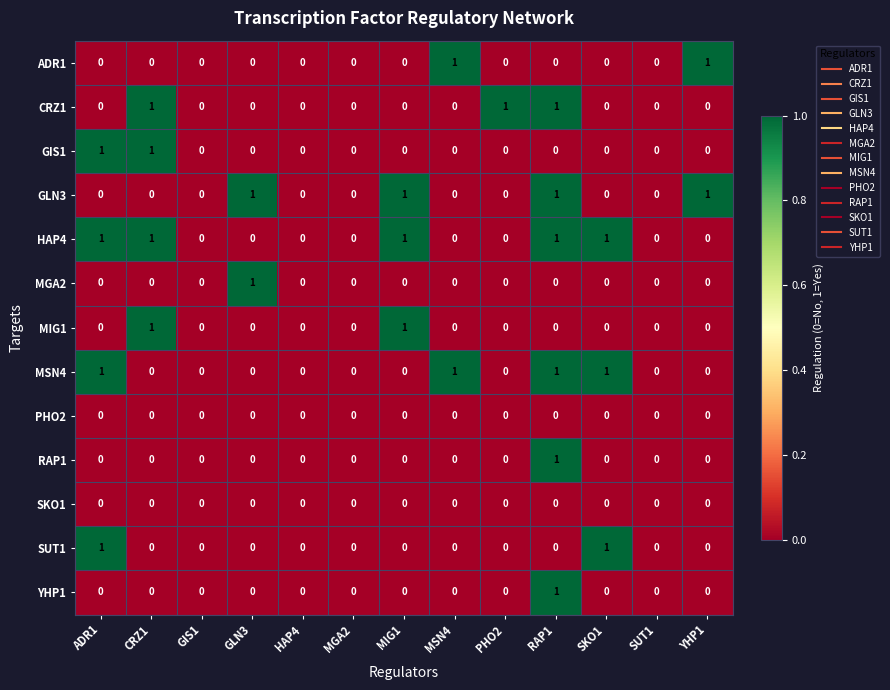

Which series has the largest total across all categories?

HAP4